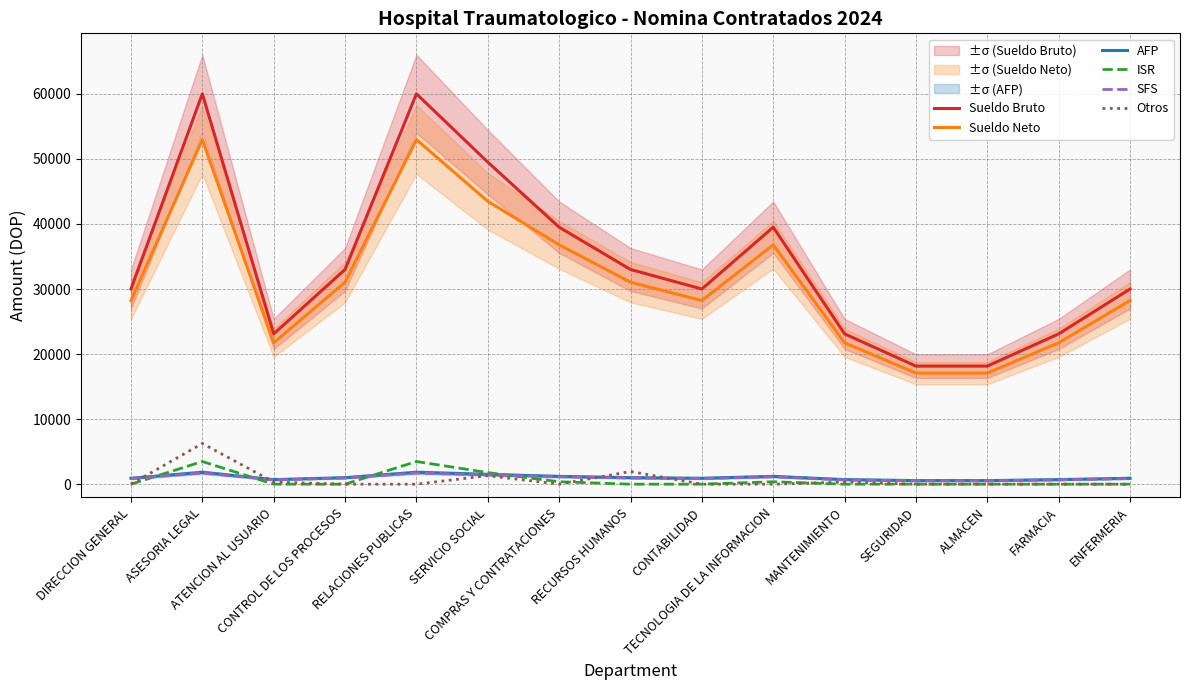

How many values in the Sueldo Bruto series are below 30000?

5